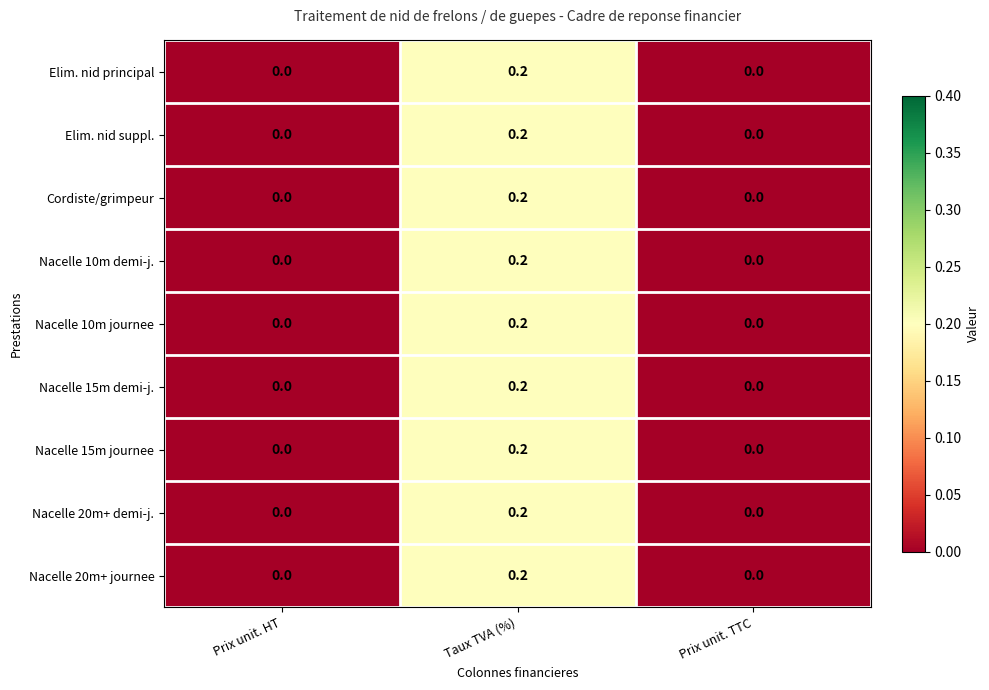

At which category does the chart reach its peak across all series?

Taux TVA (%)